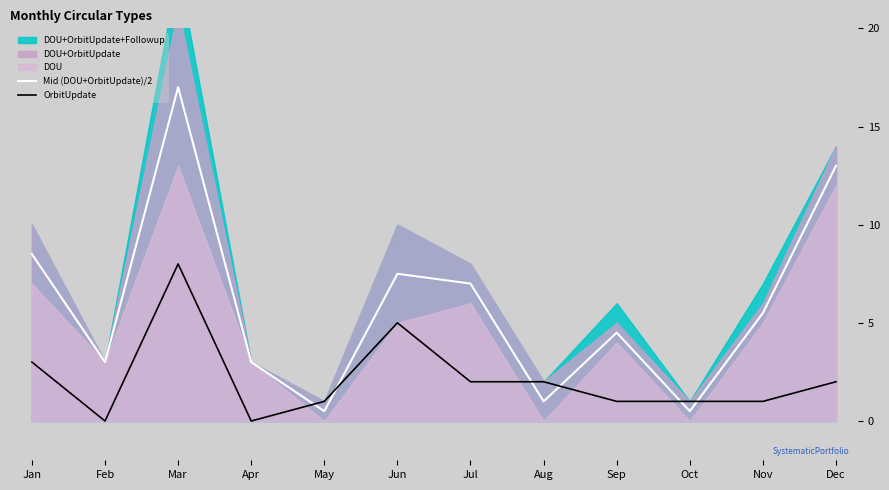

Is it true that OrbitUpdate equals 1.0 at Sep?

True